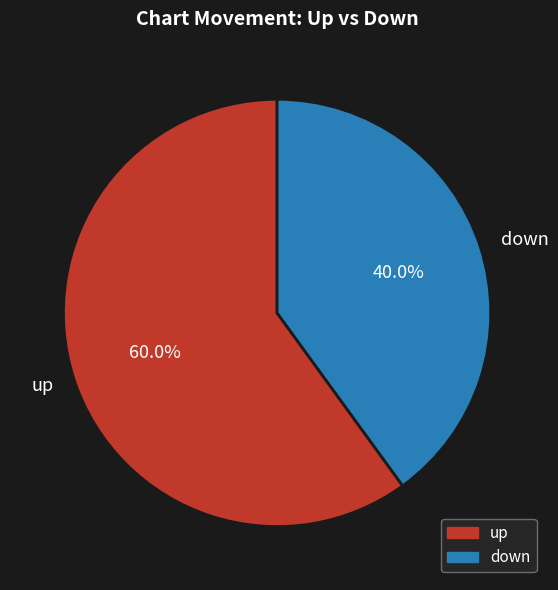

Is it true that up is 71% of the pie?

False